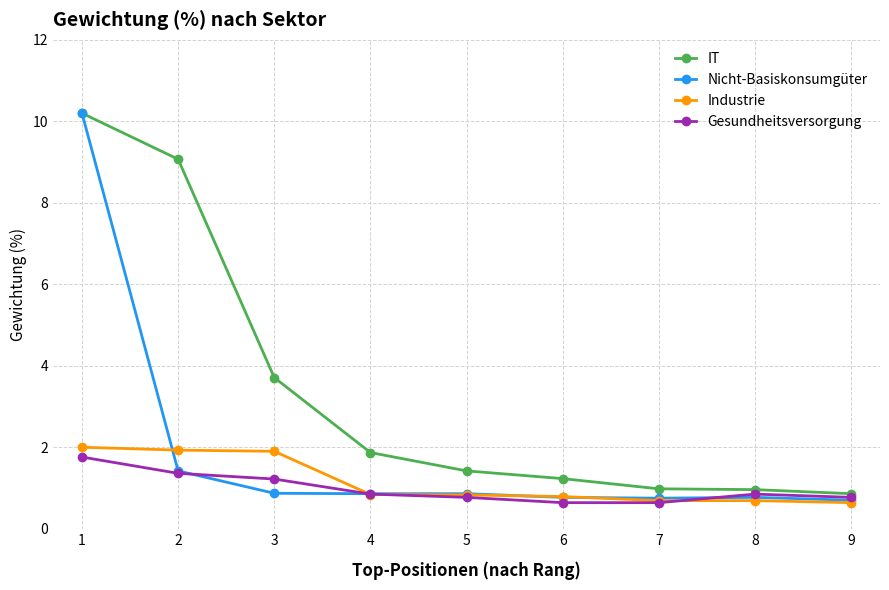

Between which two adjacent categories do Industrie and Nicht-Basiskonsumgüter first intersect?

1 and 2